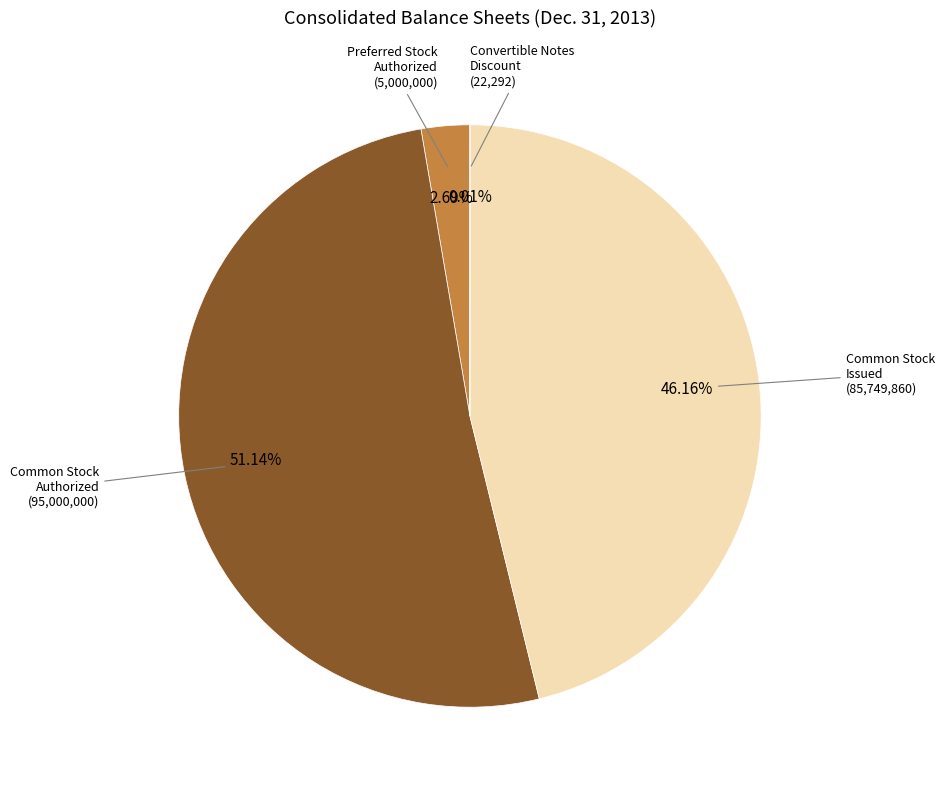

Which slice is the largest?

Common stock, shares authorized